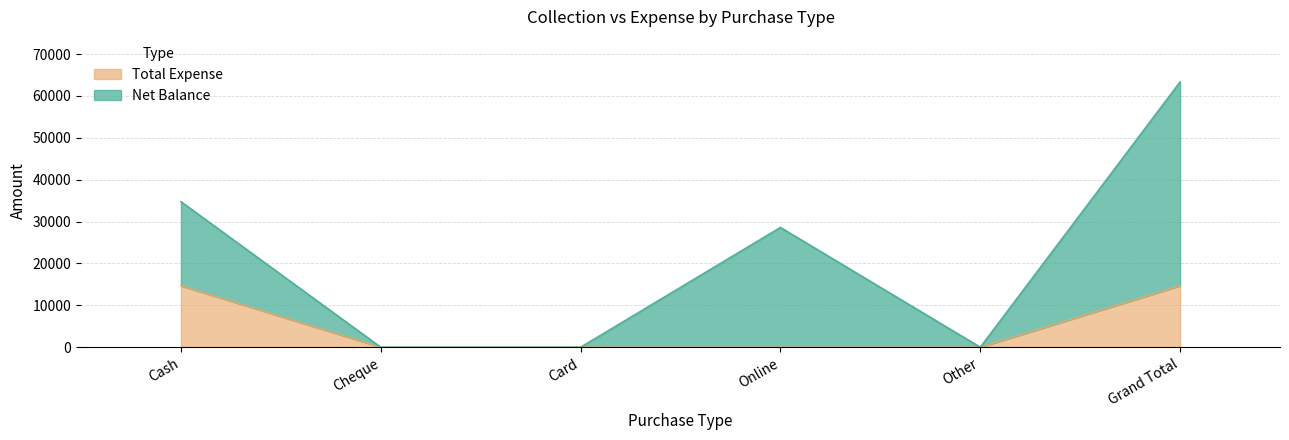

What is the label of the 5th point from the left?

Other